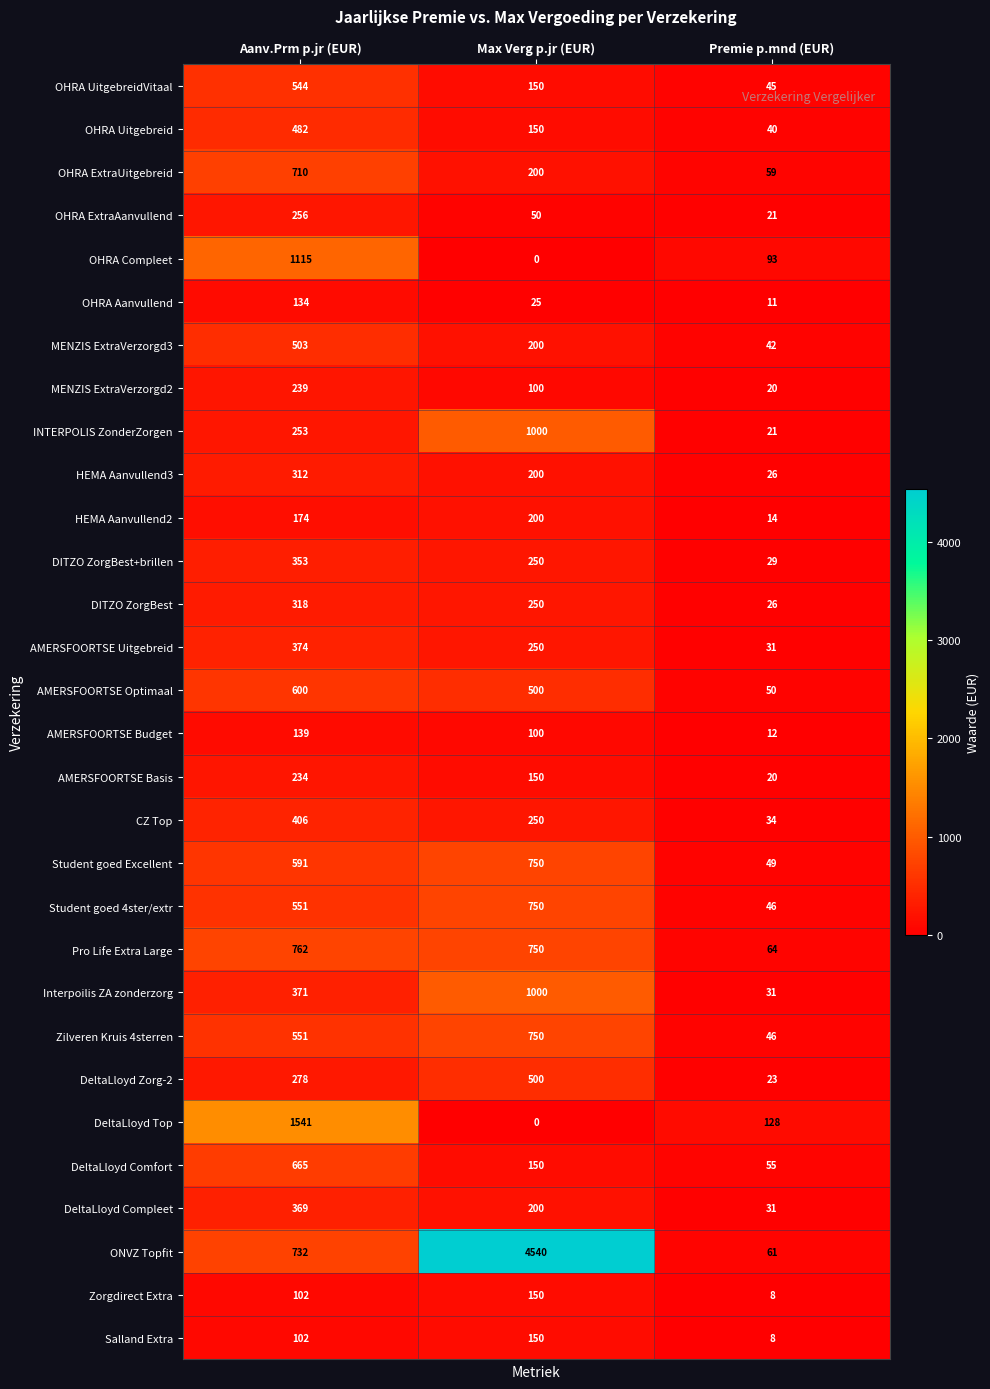

What is the difference between the ONVZ Topfit values at Aanv.Prm p.jr (EUR) and Max Verg p.jr (EUR)?

3808